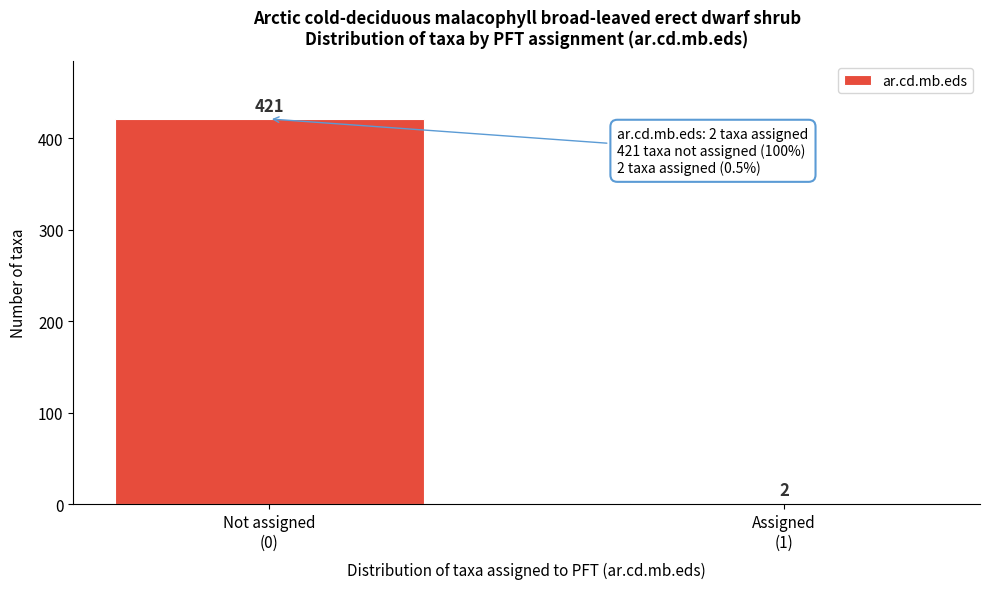

Reading left to right, list all the values displayed in this chart.

421	2